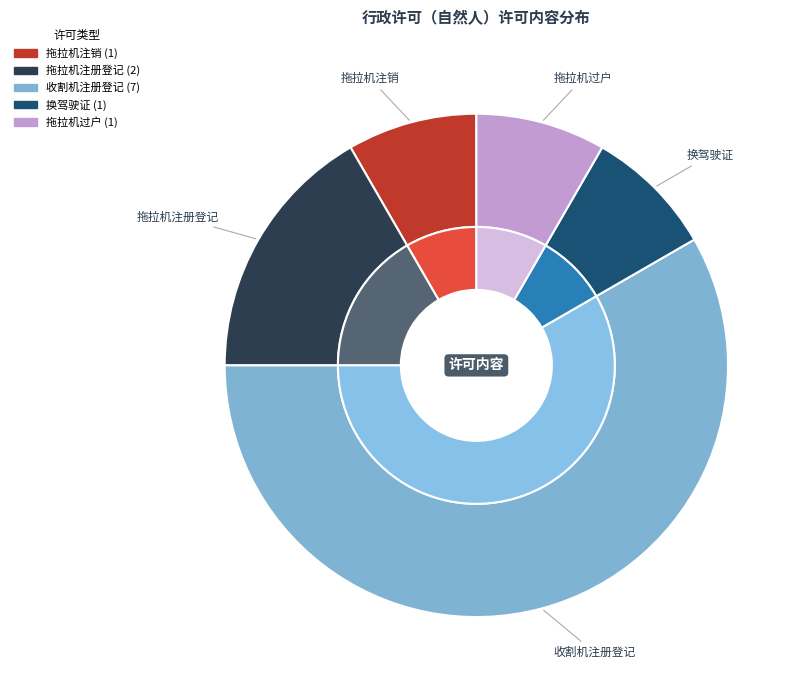

To the nearest percent, what is the combined percentage of 拖拉机注册登记 and 拖拉机过户?

25%